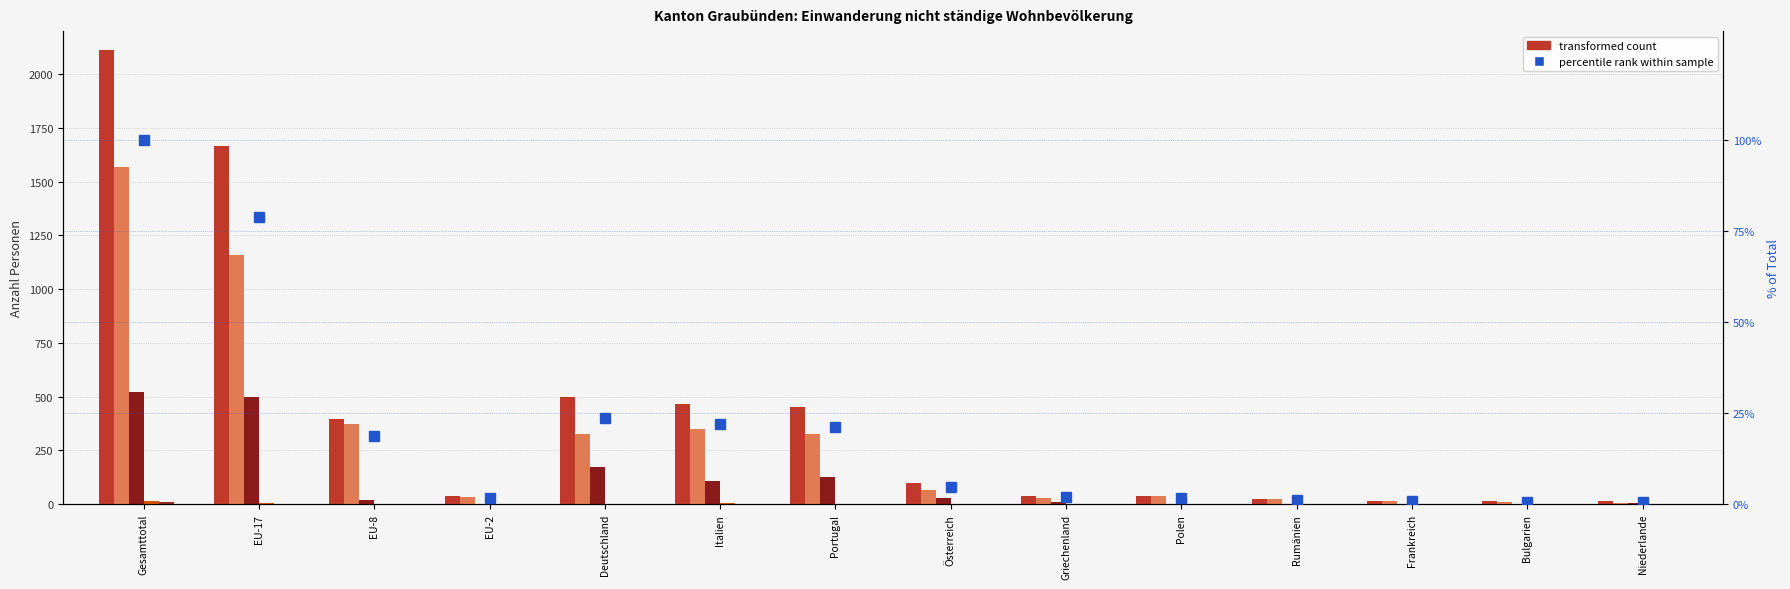

Reading left to right, list all the values displayed in this chart.

Total: 2112	1665	394	37	499	464	450	97	40	39	23	16	14	15
Kurzaufenthalter >4<12M: 1566	1157	374	33	324	348	325	67	28	37	22	14	11	7
Kurzaufenthalter <=4M: 520	500	17	1	174	110	125	30	12	1	1	2	0	7
Musiker/Kuenstler <=8M: 16	7	3	3	0	6	0	0	0	1	0	0	3	1
Taenzer <=8M: 9	0	0	0	0	0	0	0	0	0	0	0	0	0
Dienstleistungserbringer <=4M: 1	1	0	0	1	0	0	0	0	0	0	0	0	0